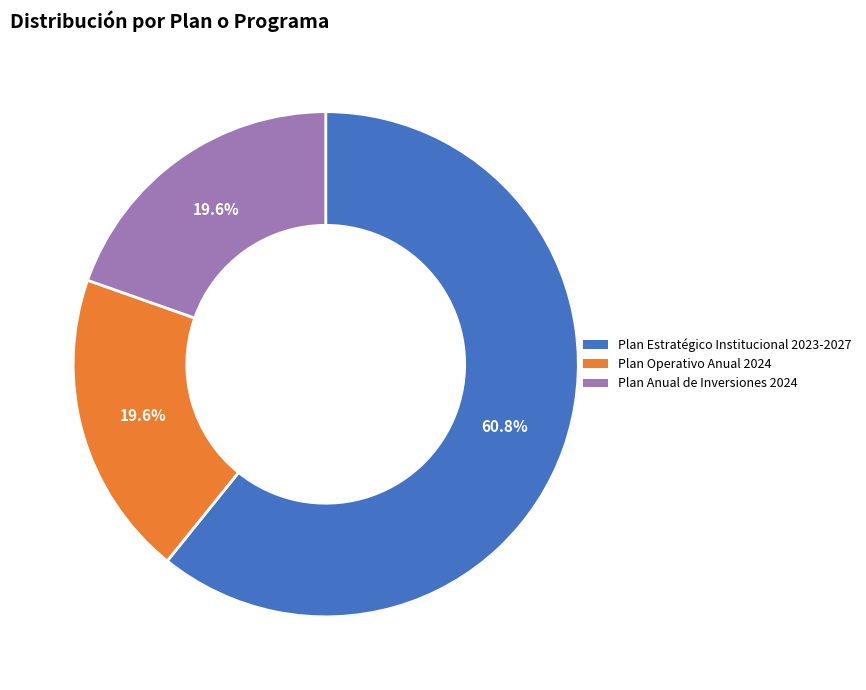

Count the number of slices in the pie.

3